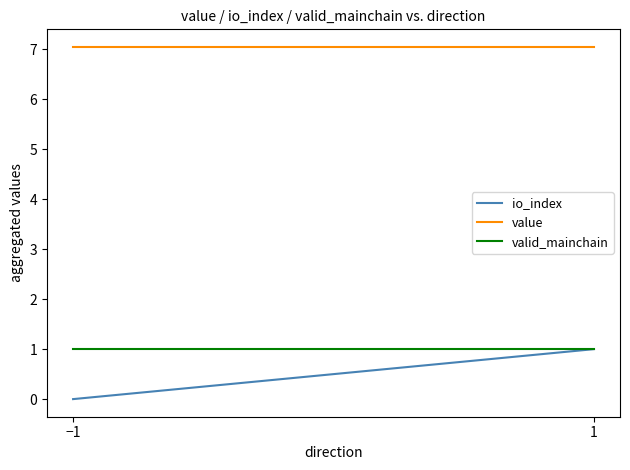

At how many categories does at least one series exceed 3?

2